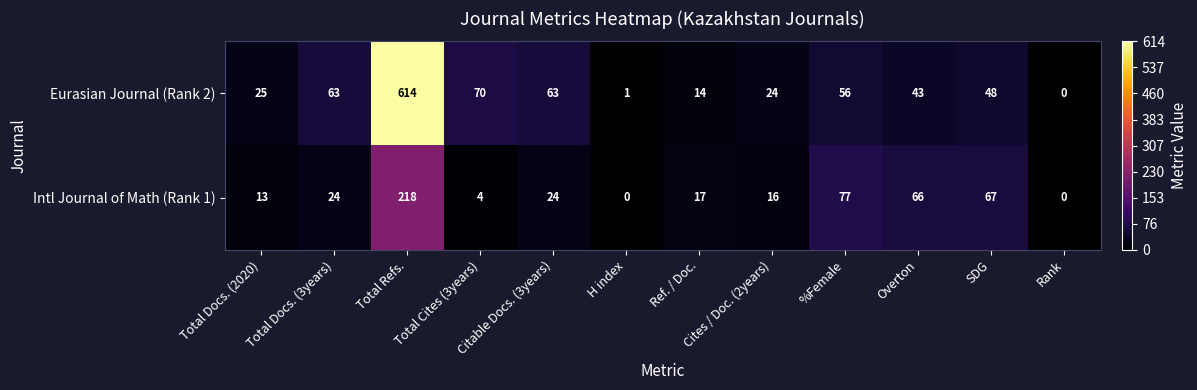

The value of Eurasian Journal (Rank 2) at Ref. / Doc. is 14. True or false?

True